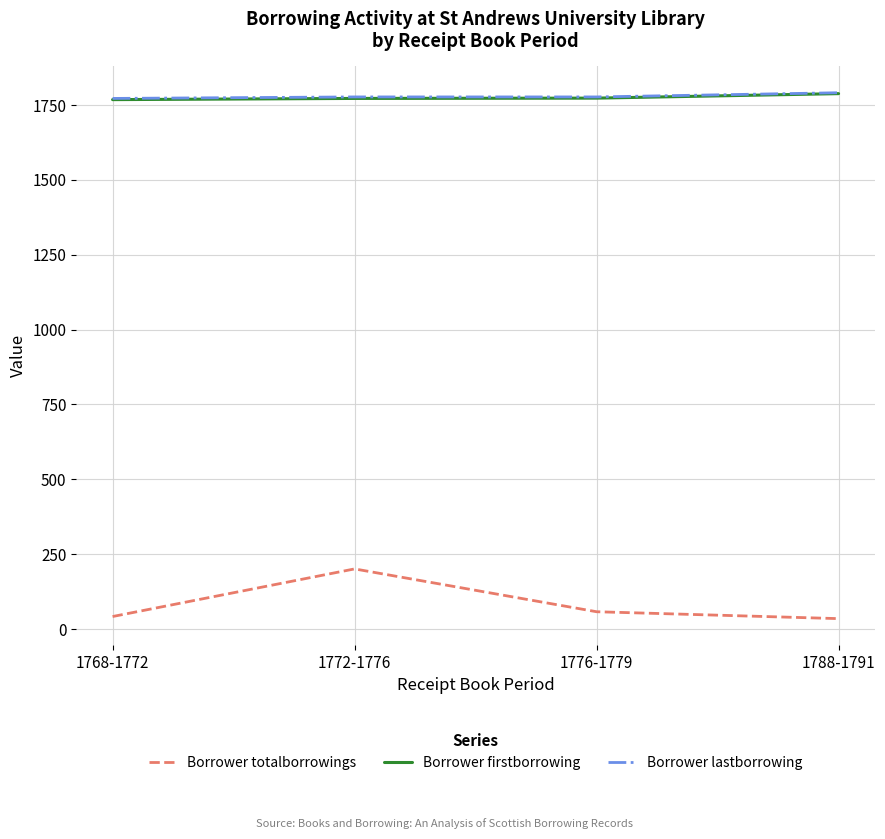

How many Borrower lastborrowing values are between 1777 and 1791?

3